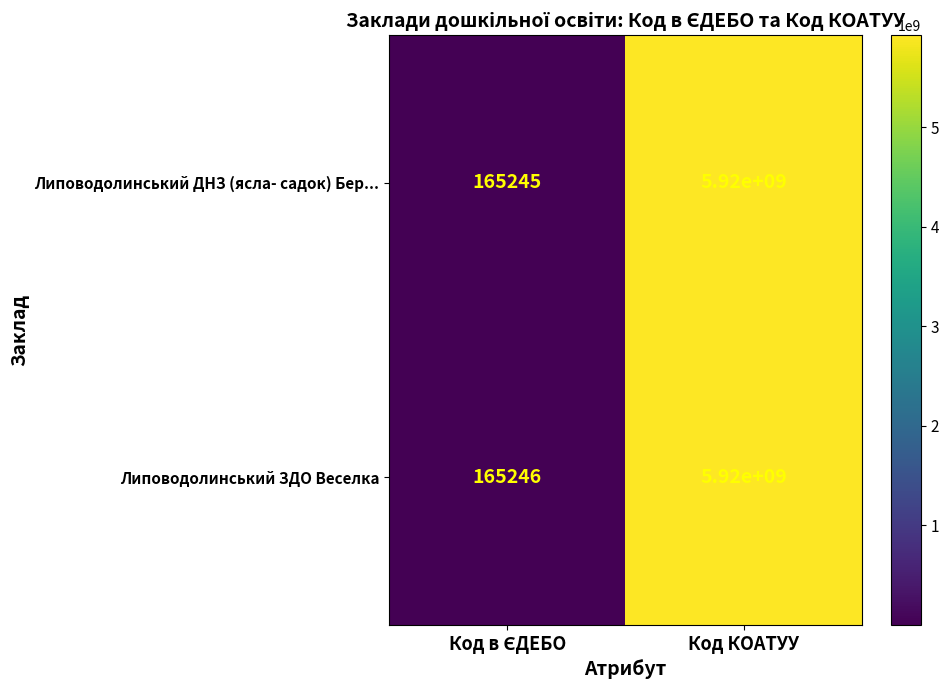

At which category is the sum across all series the highest?

Код КОАТУУ